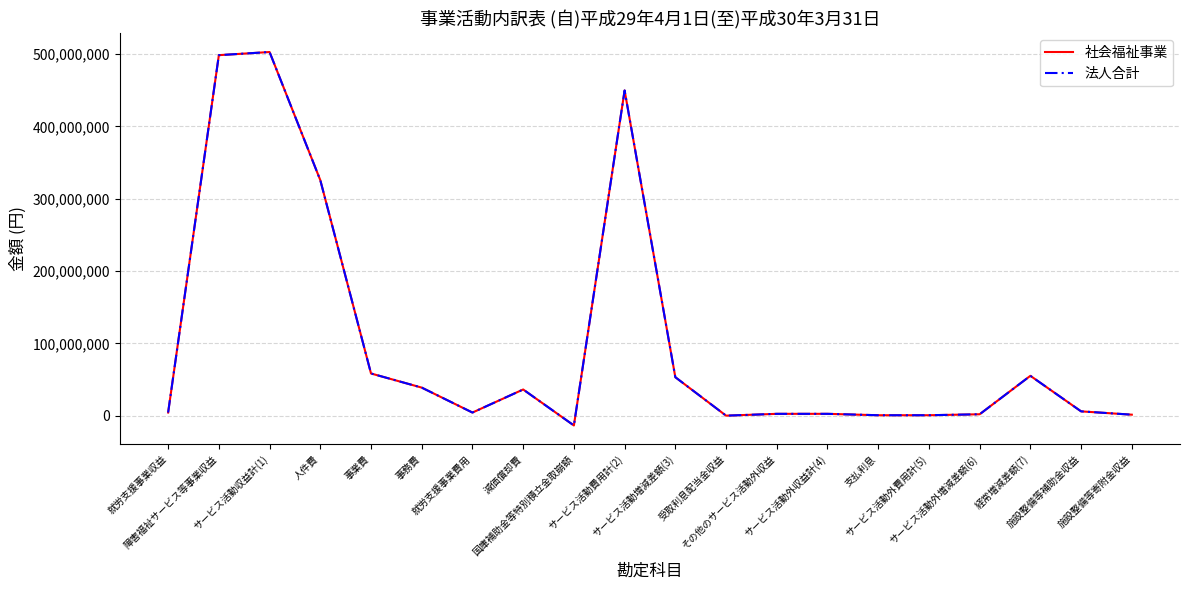

What is the label of the 20th point from the left?

施設整備等寄附金収益